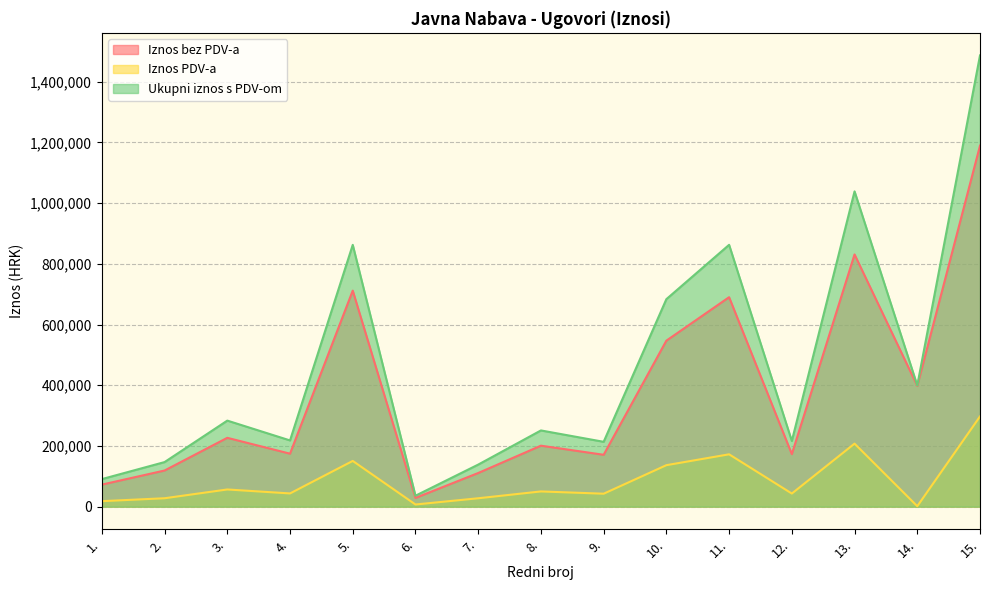

What are all the series names shown in the legend?

Iznos bez PDV-a, Iznos PDV-a, Ukupni iznos s PDV-om